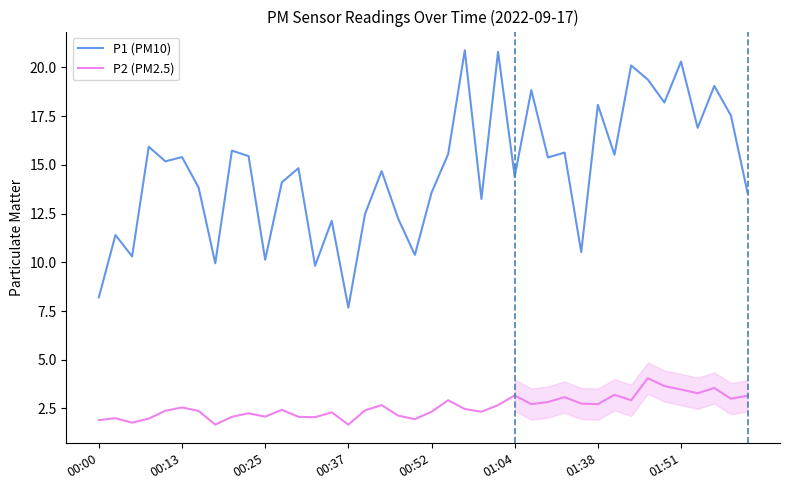

What is the minimum value for P1 (PM10)?

7.7